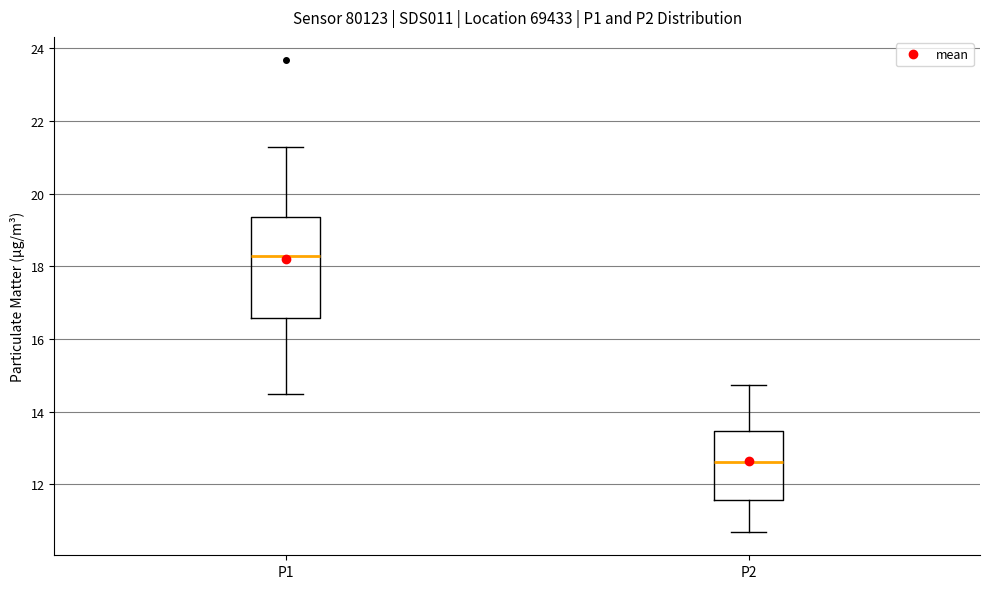

Where is the upper edge of the box for P2 on the y-axis? The values are not printed on the chart, so give them approximately, as read against the axis.

13.4